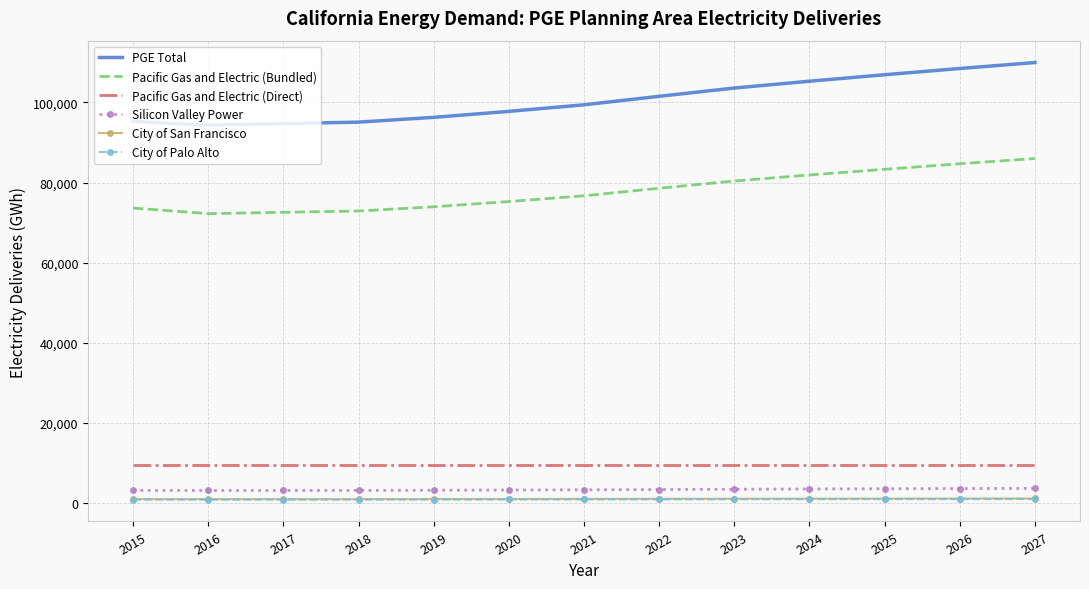

The value of PGE Total at 2021 is 44989. True or false?

False